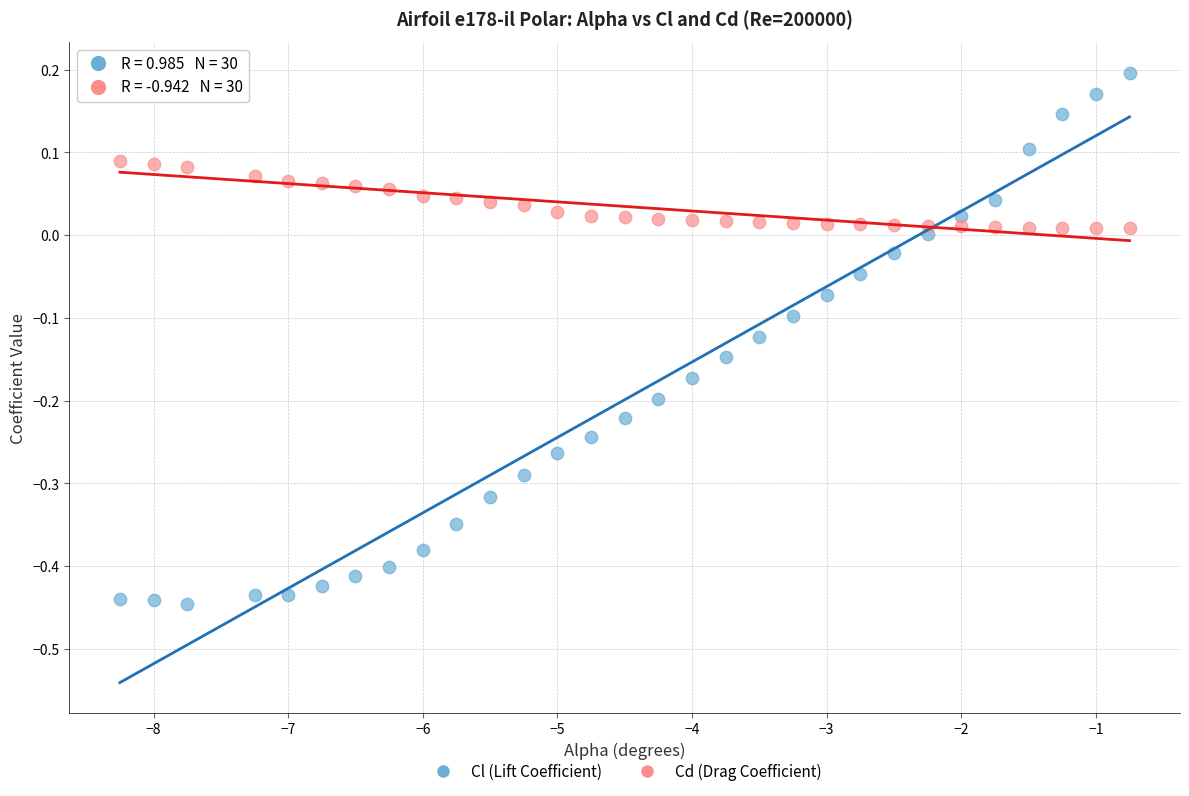

Which series contains the lowest Y value?

Cl (Lift Coefficient)